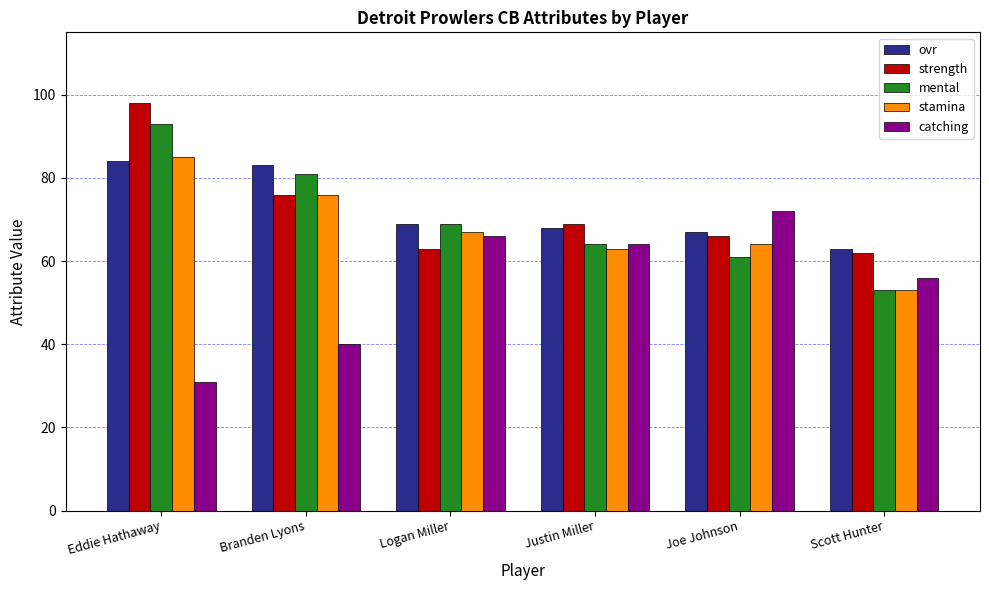

What is the label of the 4th bar from the left?

Justin Miller